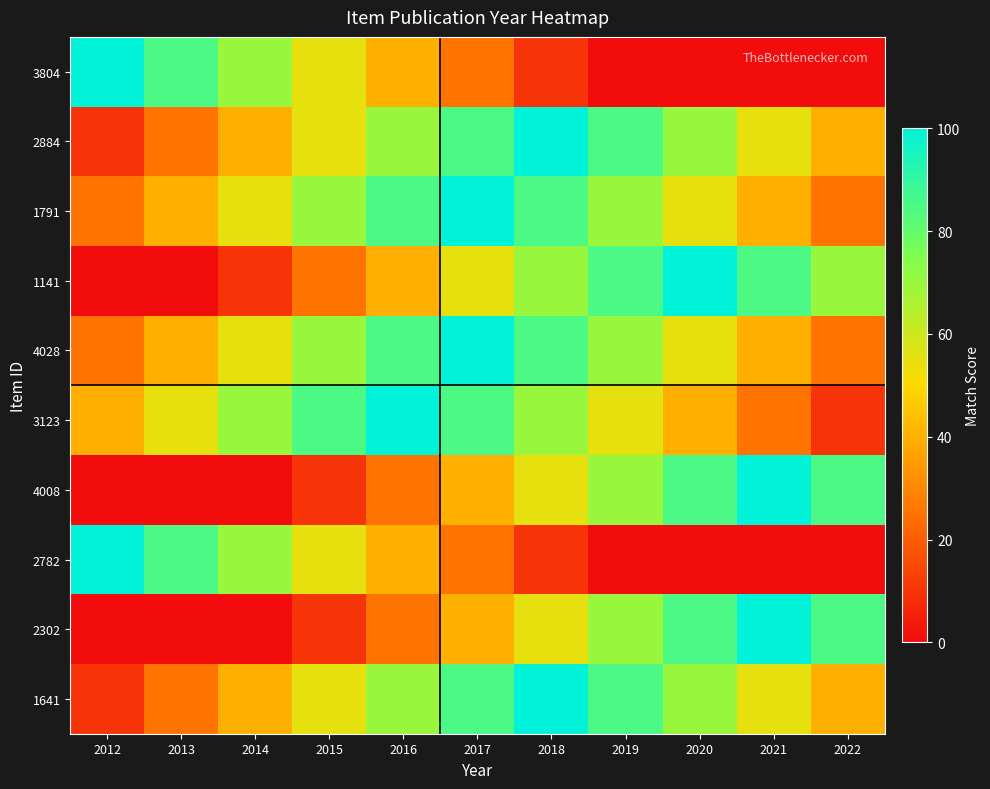

At how many categories does at least one series exceed 72?

10